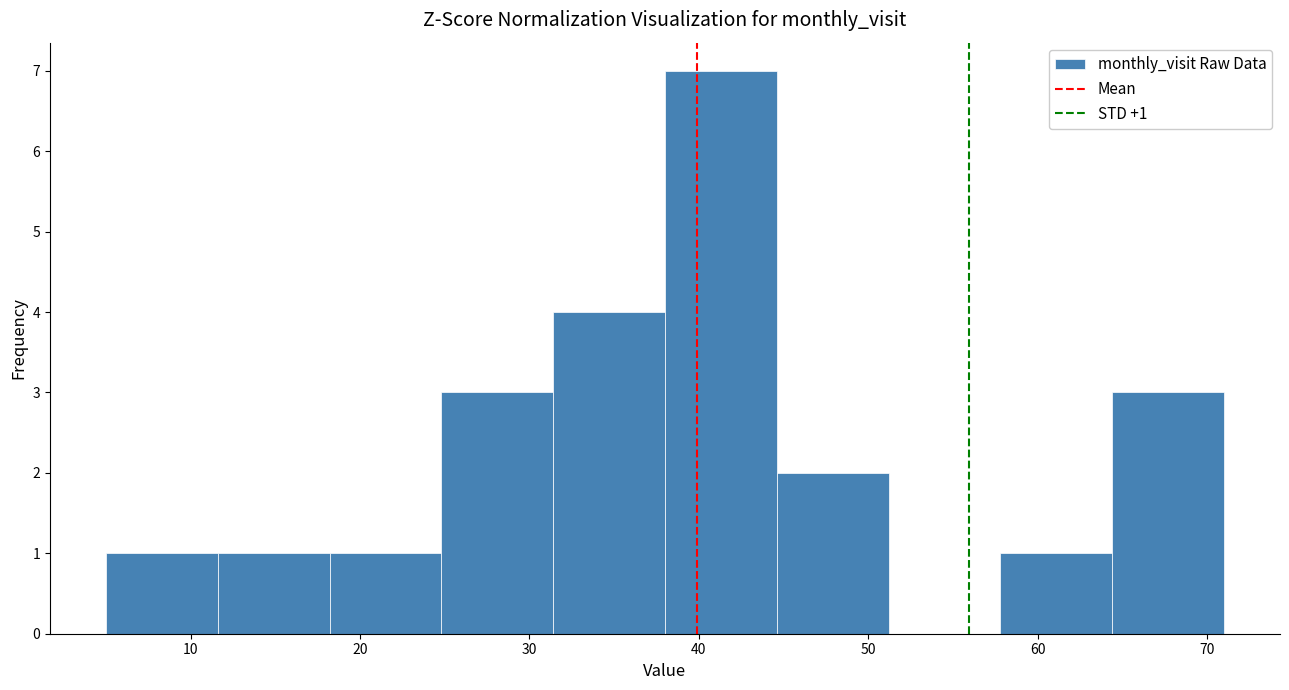

Over which range of the x-axis is the bar tallest?

38.0 to 44.6